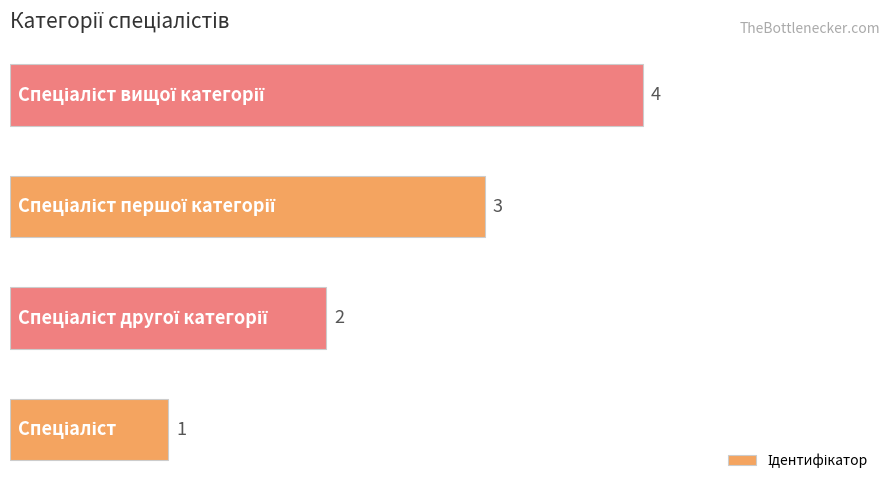

Does the chart contain stacked bars?

No